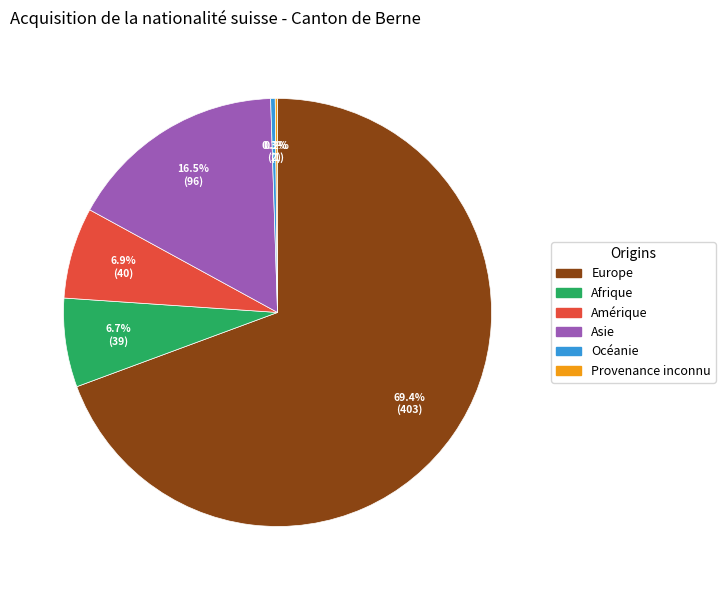

To the nearest percent, what is the difference between the Amérique and Océanie slice percentages?

7%